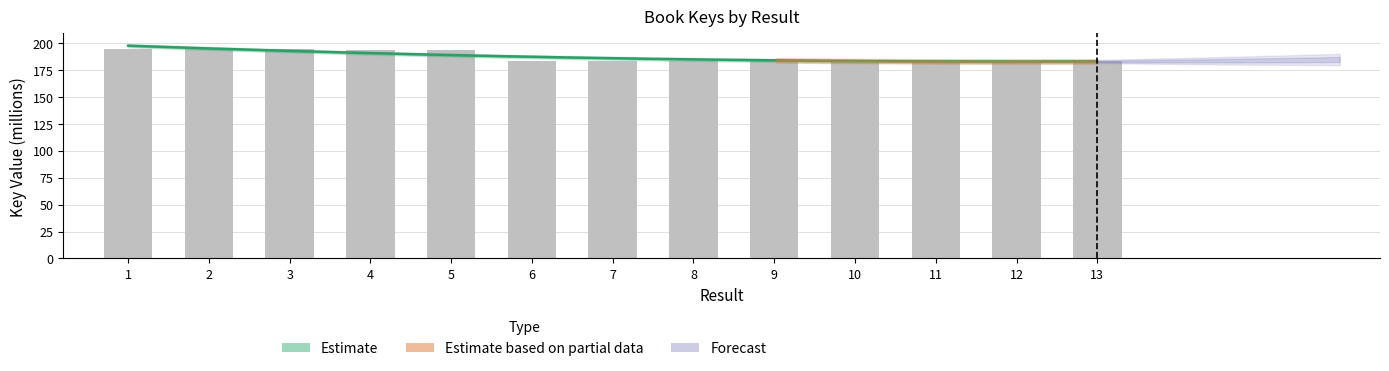

True or false: the data shows 66.4 at 8.

False